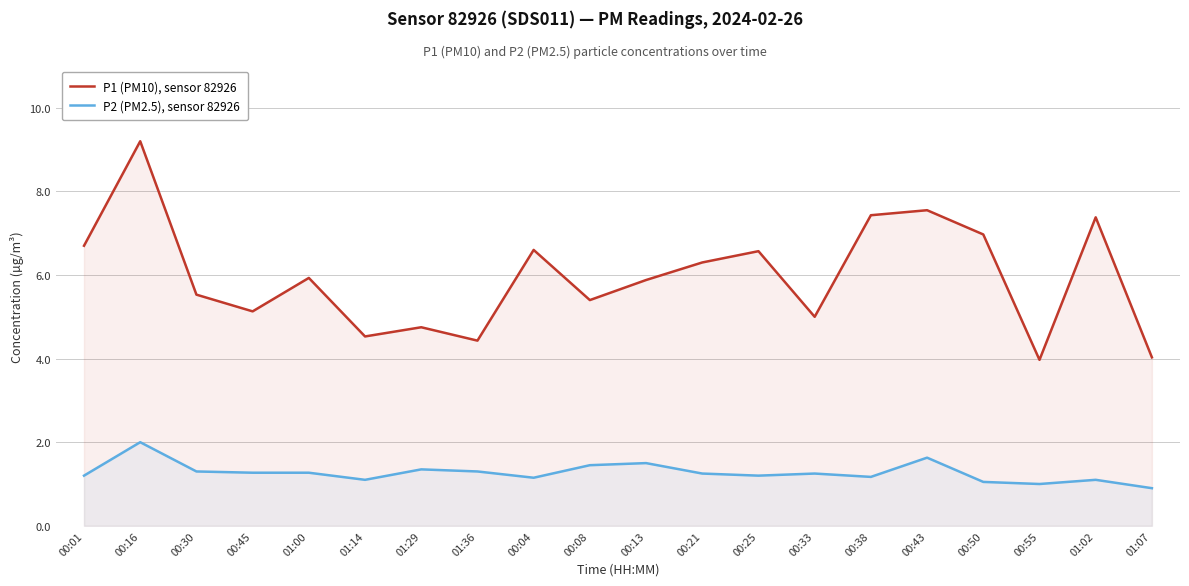

Which series has the largest range (max minus min)?

P1 (PM10), sensor 82926